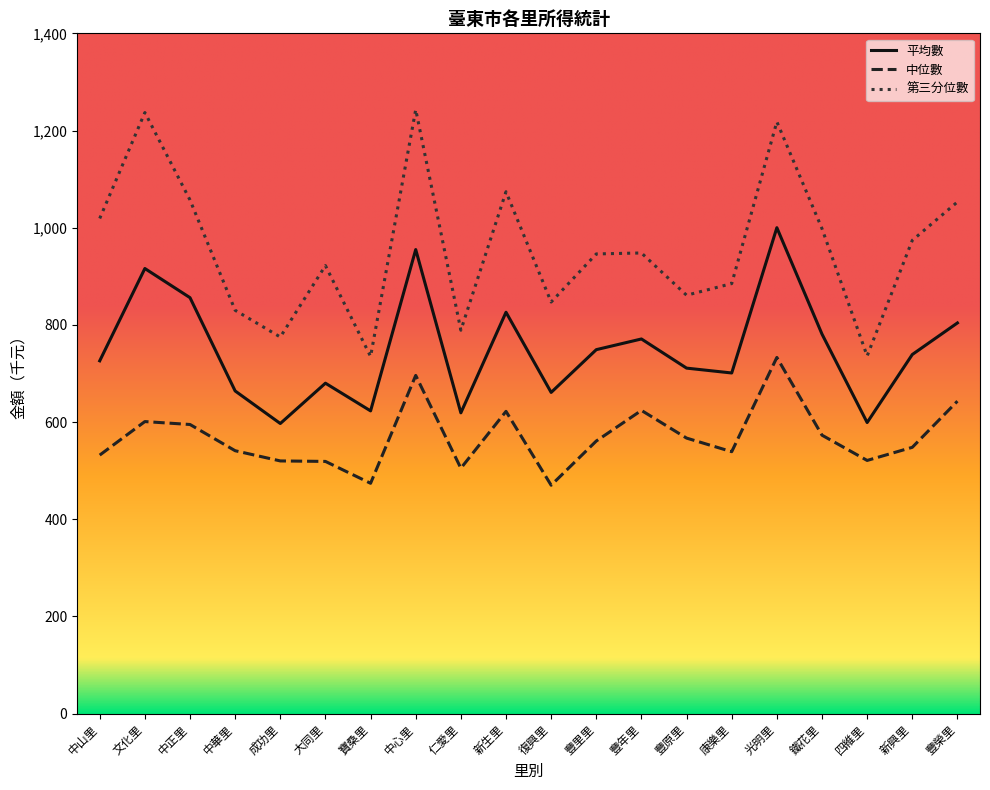

Read the 平均數 value at 文化里, to the nearest 10.

920